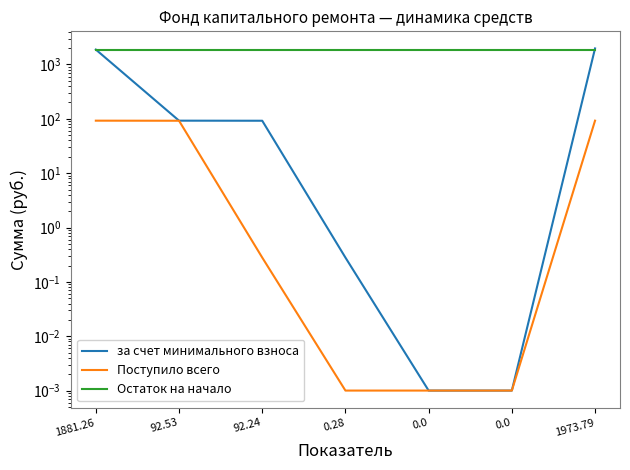

What is the approximate value of Остаток на начало at 1973.79?

1881.3